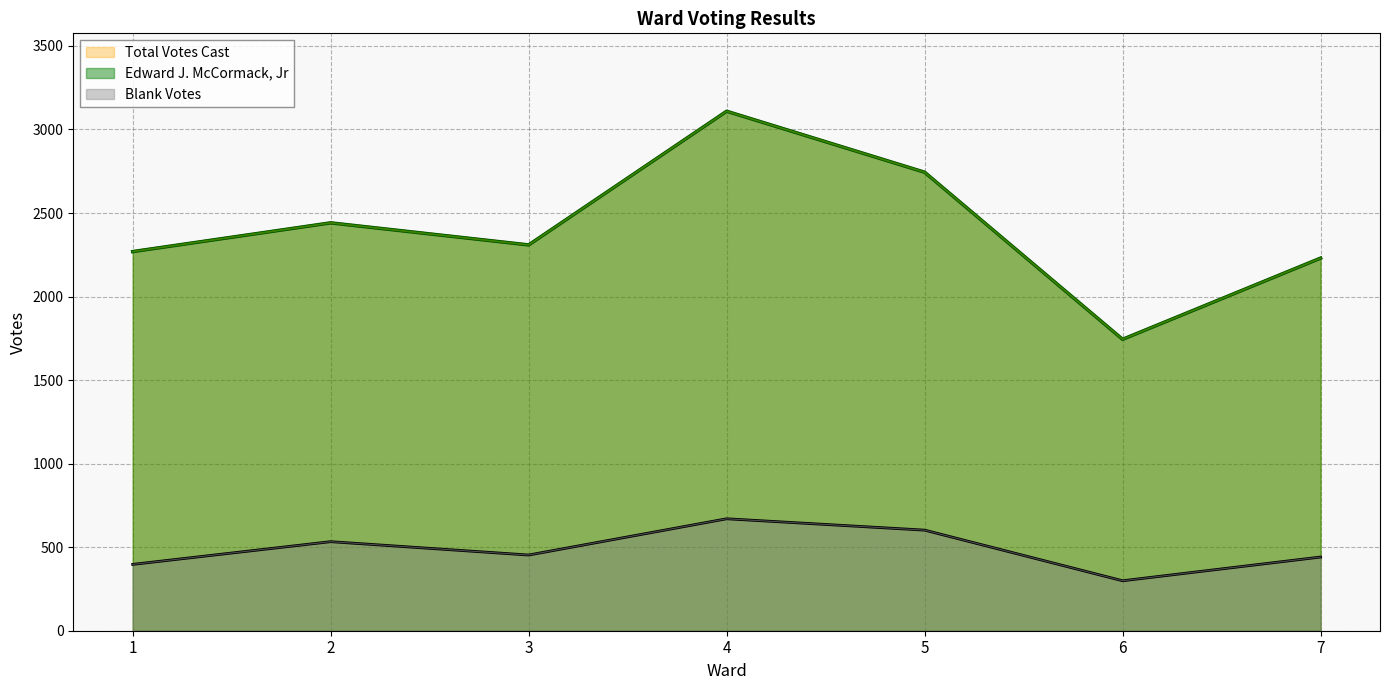

Is it true that Edward J. McCormack, Jr equals 1019 at 5?

False